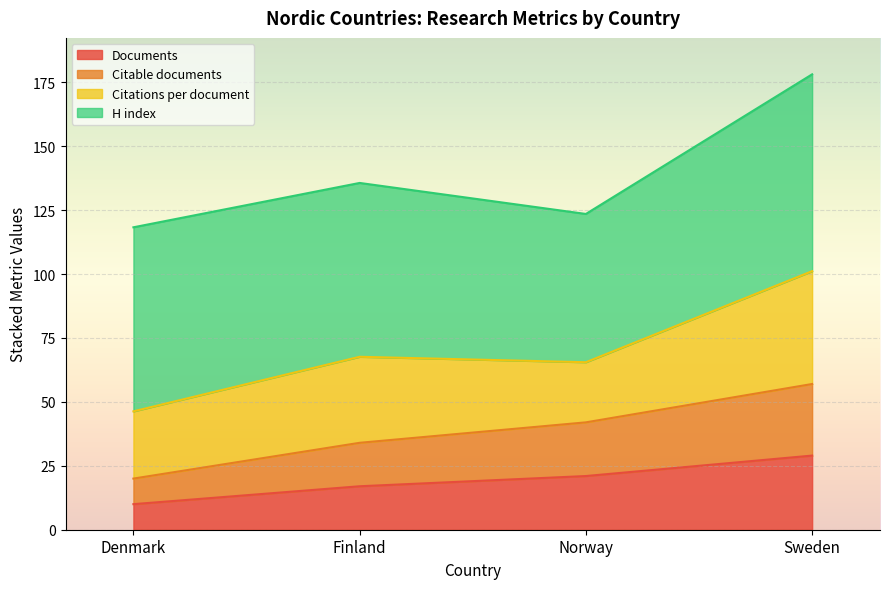

Between Denmark and Finland, which is larger?

Finland